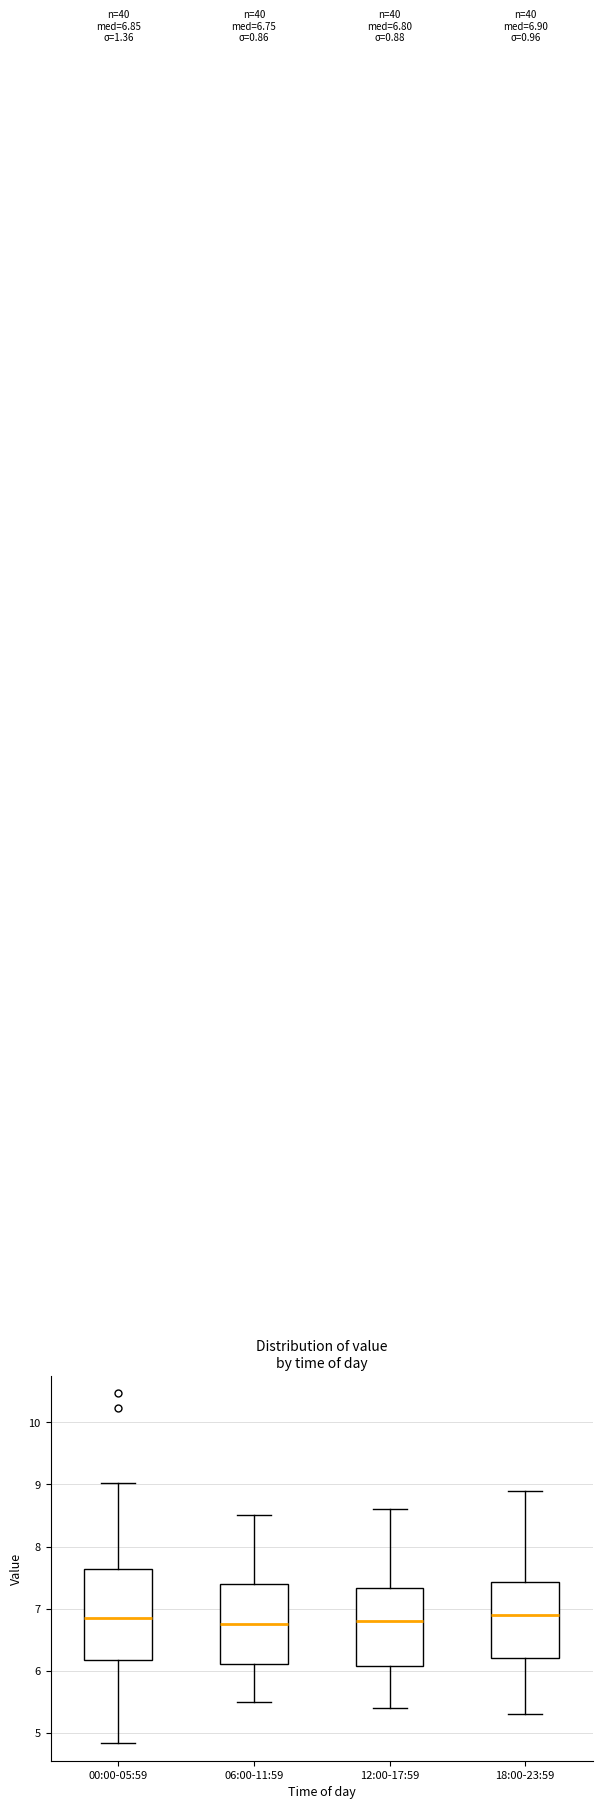

Comparing the boxes themselves (not the whiskers), which one is the tallest?

00:00-05:59